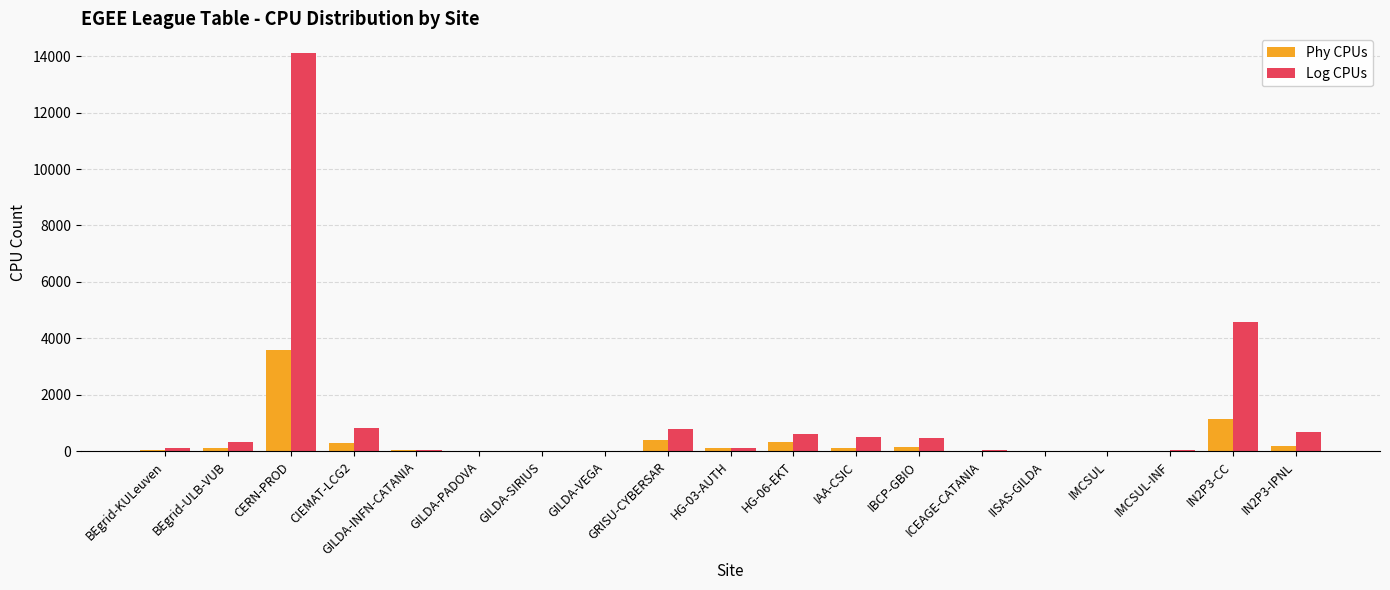

Which series has the largest total across all categories?

Log CPUs